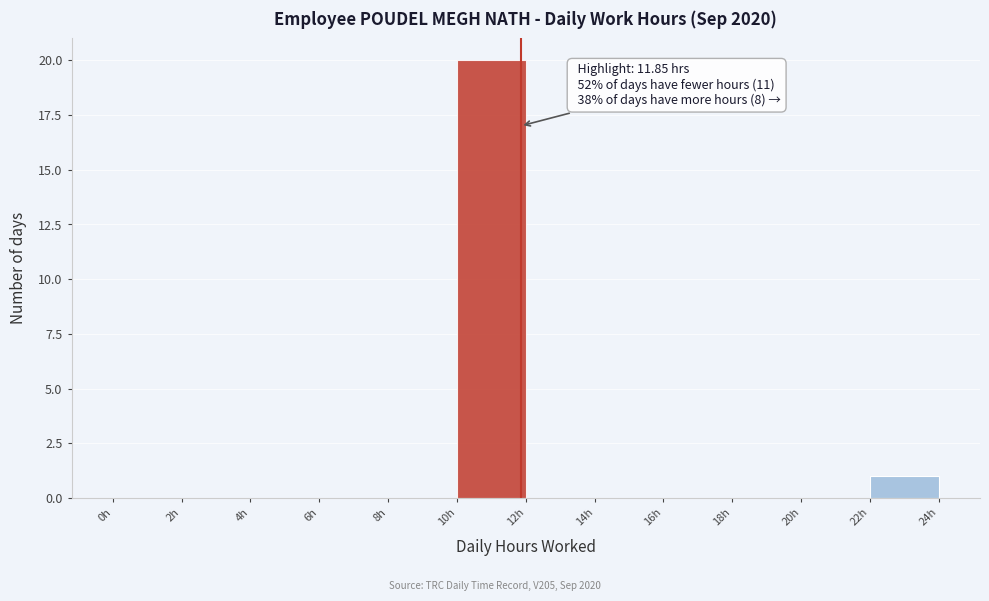

Which range on the x-axis has the tallest bar?

10 to 12